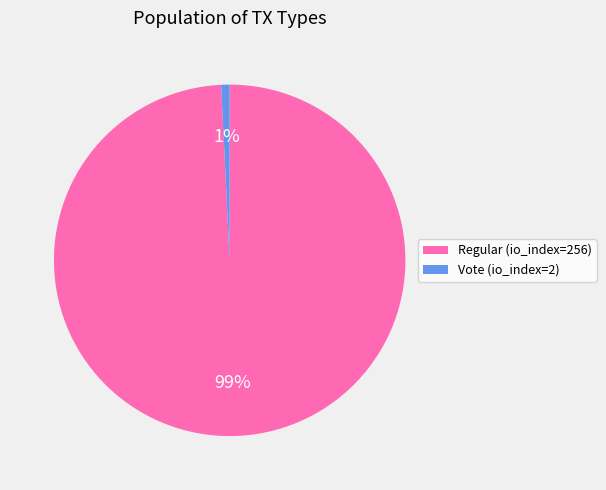

To the nearest percent, what is the difference between the Regular (io_index=256) and Vote (io_index=2) slice percentages?

98%